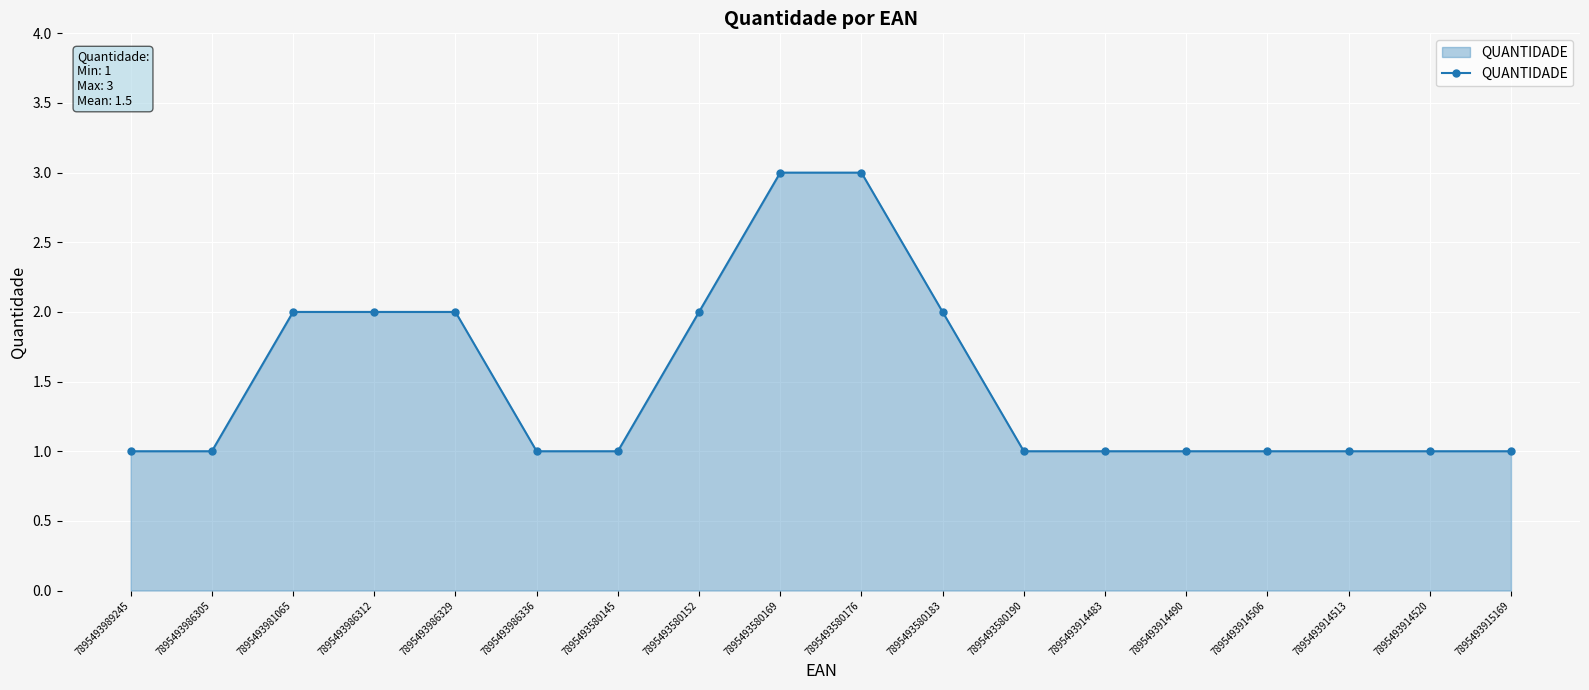

Is it true that the value at 7895493914520 is 1?

True